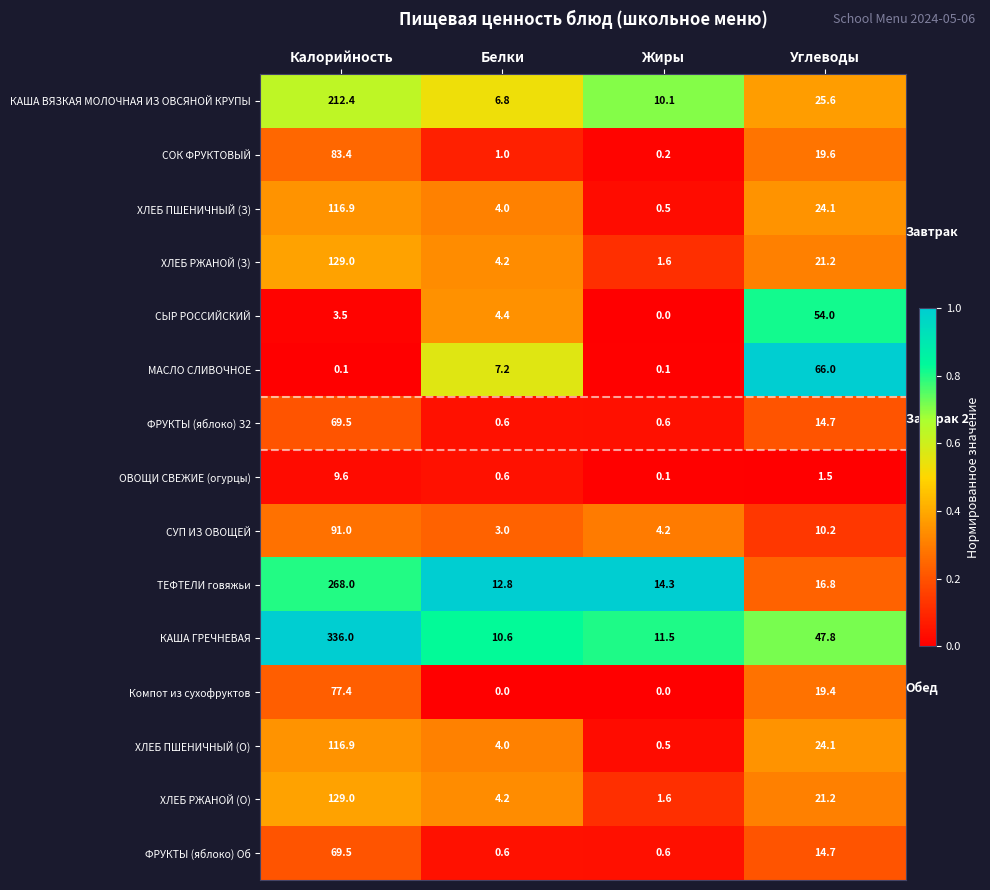

What is the difference between the maximum and minimum values in the СУП ИЗ ОВОЩЕЙ series?

88.0